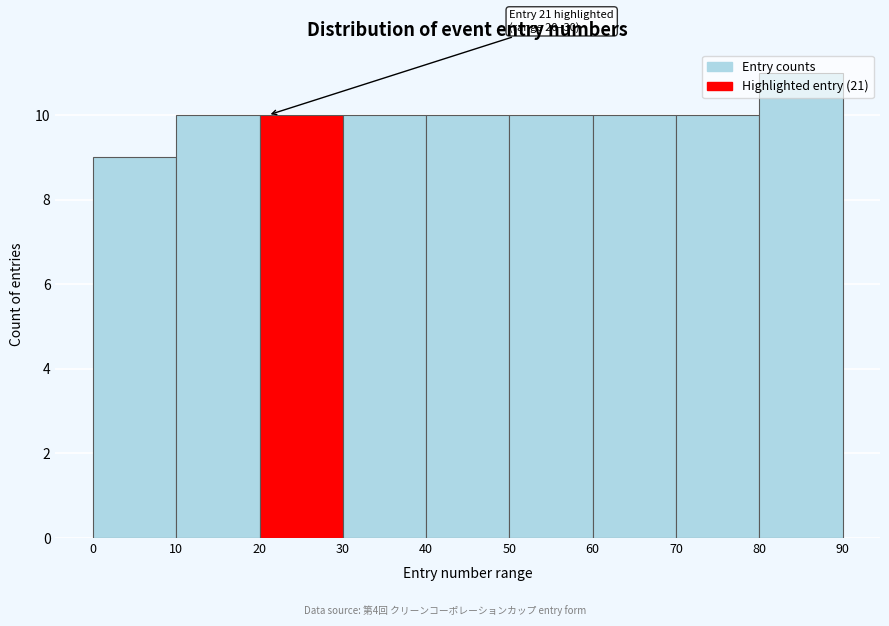

Which range on the x-axis has the tallest bar?

80 to 90